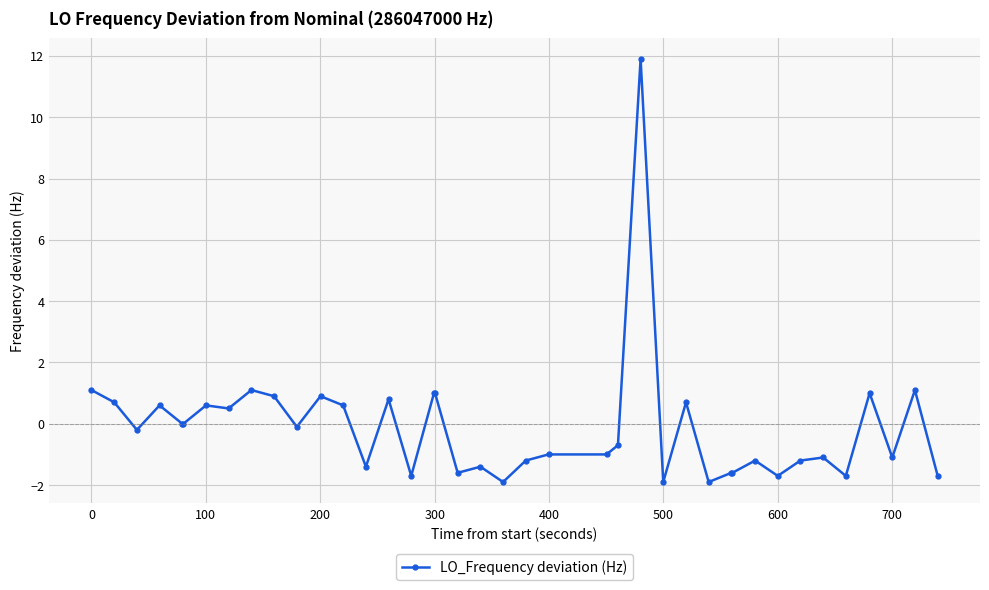

What is the smallest value displayed?

-1.9